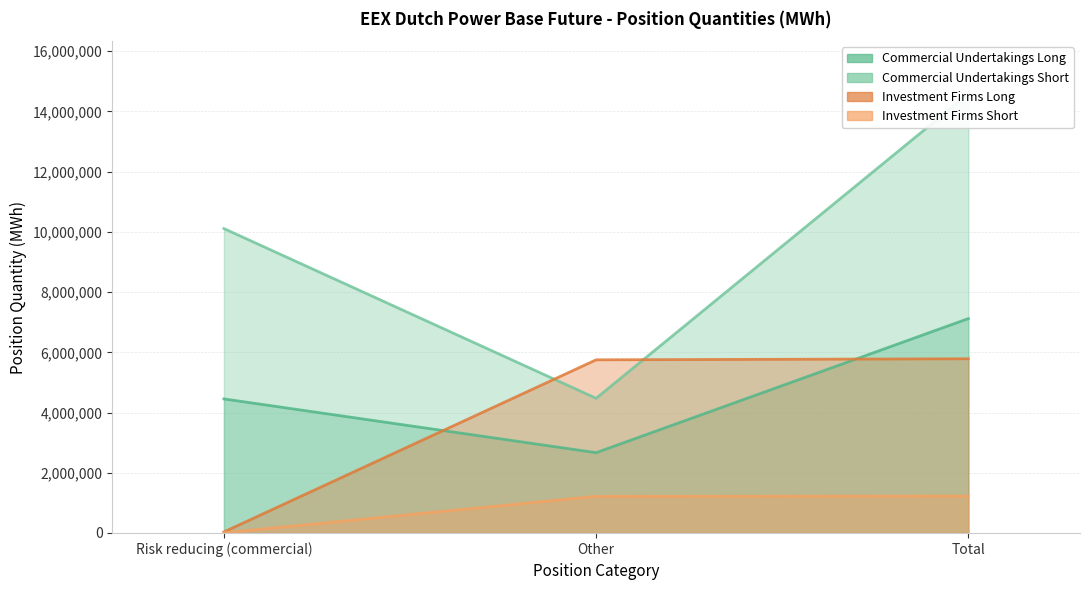

At Other, list the series in order from smallest to largest.

Investment Firms Short, Commercial Undertakings Long, Commercial Undertakings Short, Investment Firms Long